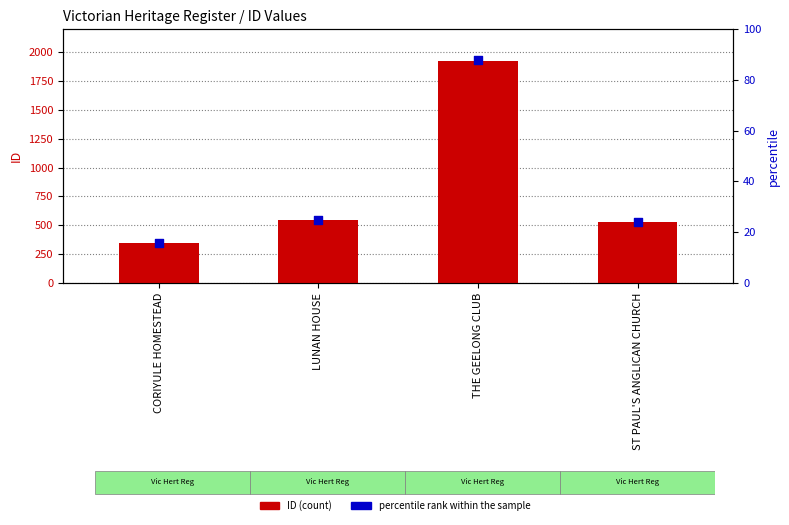

Which series has the largest Y range (max minus min)?

ID (count)